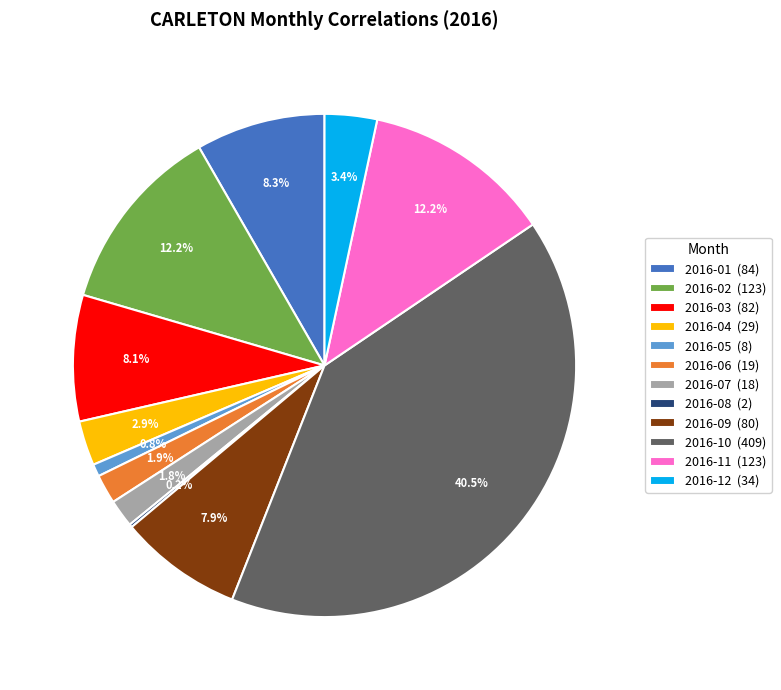

To the nearest percent, what percentage of the pie is 2016-07?

2%